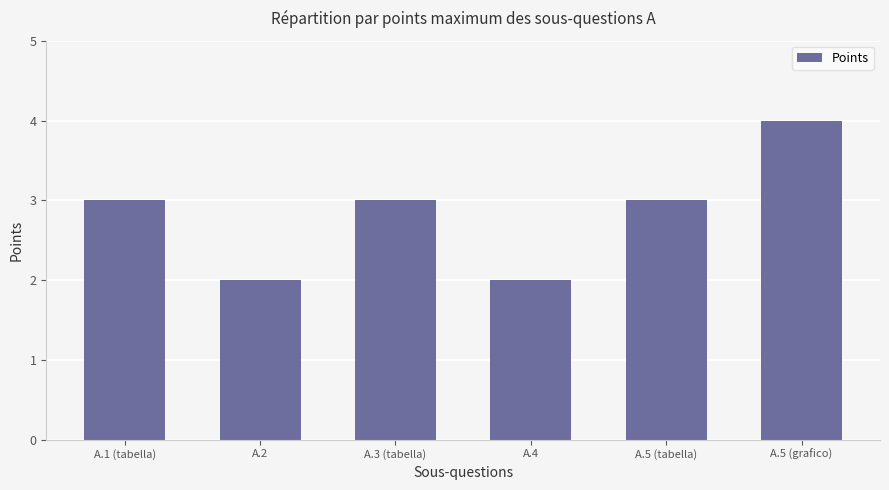

Are the bars grouped side by side (vs. stacked)?

No